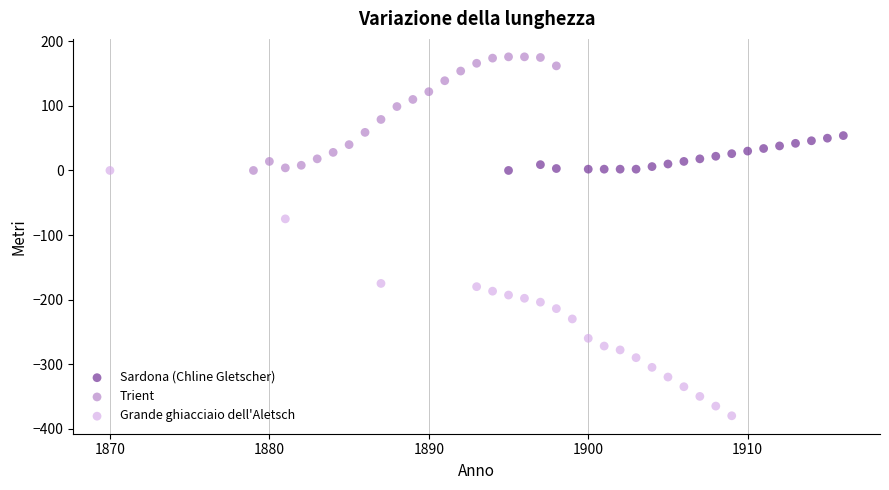

Which series contains the lowest Y value?

Grande ghiacciaio dell'Aletsch